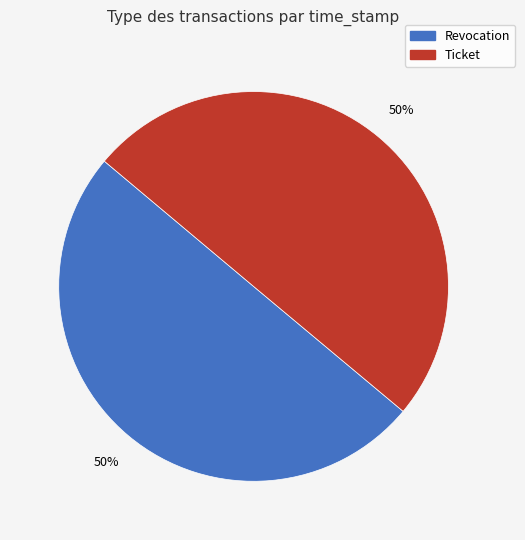

What is the ratio of the value at Revocation to the value at Ticket?

1.0